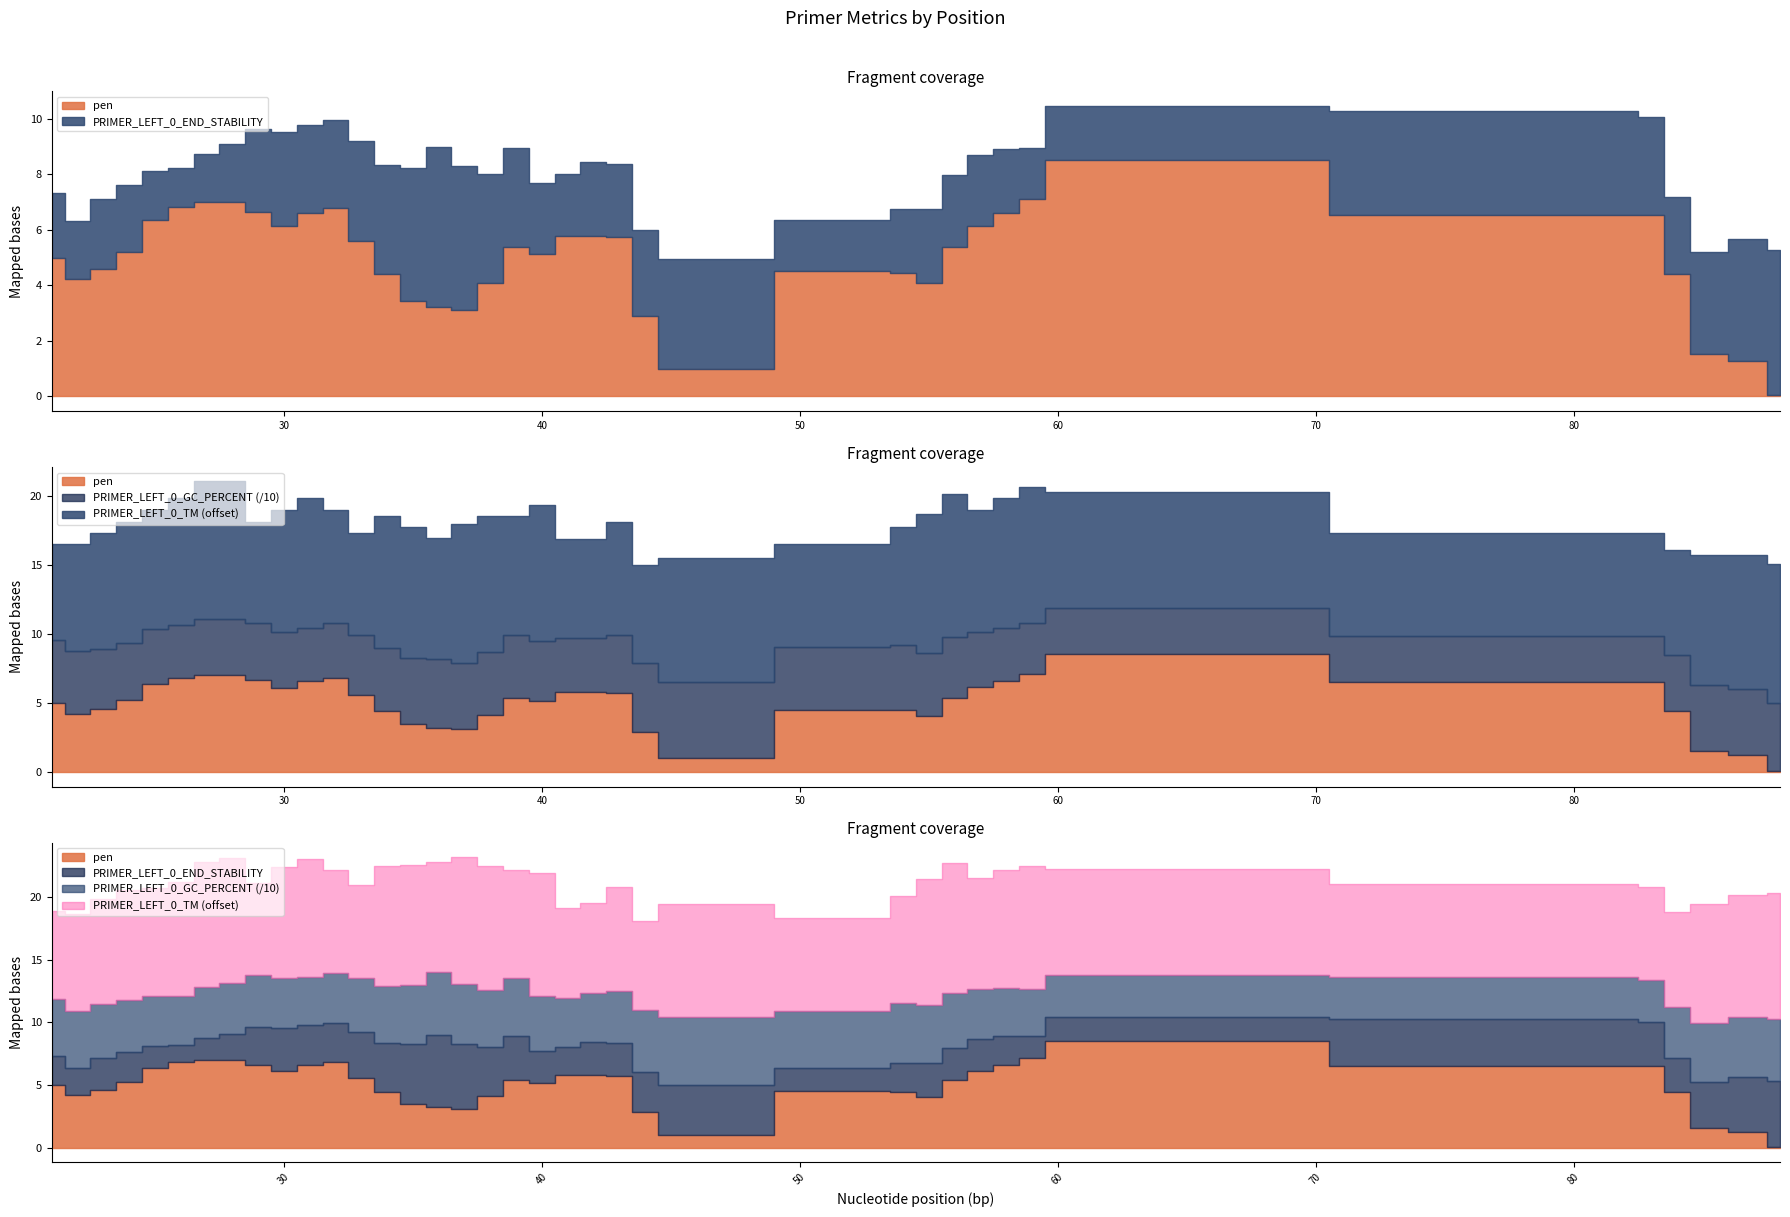

What is the sum of the PRIMER_LEFT_0_TM values at 42 and 84?

114.8